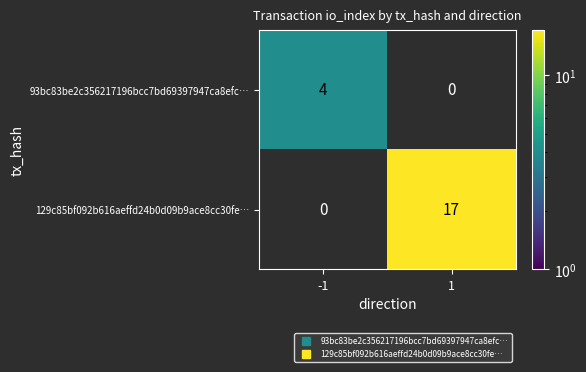

At which category is the sum across all series the highest?

1